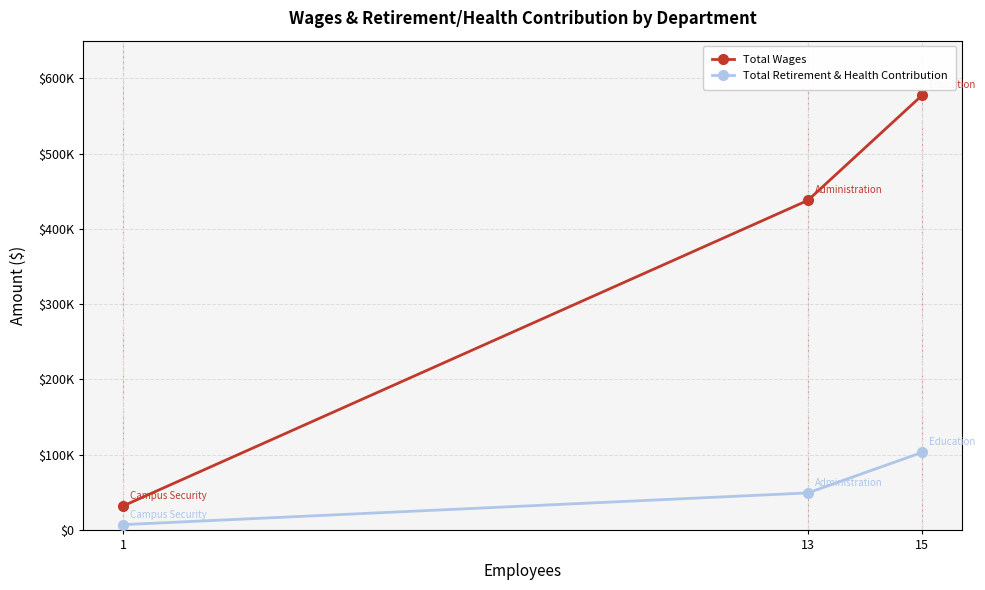

What is the difference between the second highest and minimum values in the Total Retirement & Health Contribution series?

42127